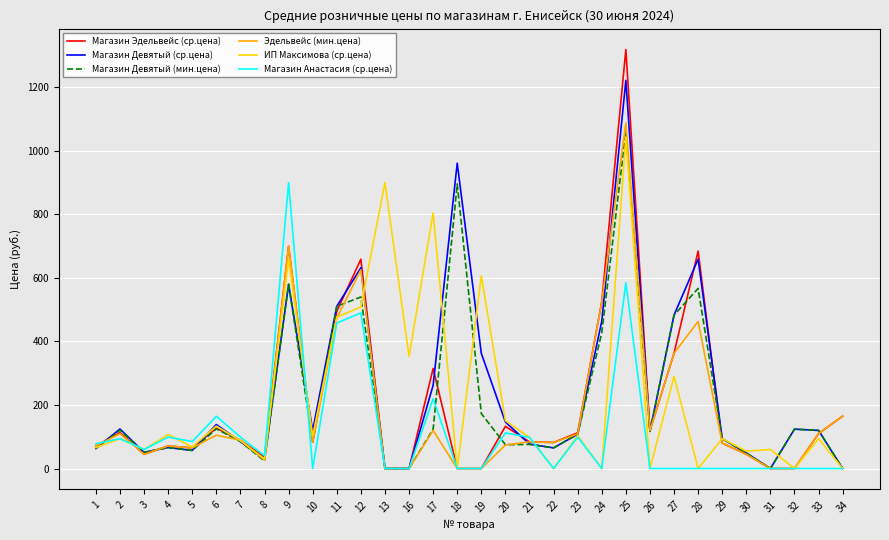

What are all the series names shown in the legend?

Магазин Эдельвейс (ср.цена), Магазин Девятый (ср.цена), Магазин Девятый (мин.цена), Эдельвейс (мин.цена), ИП Максимова (ср.цена), Магазин Анастасия (ср.цена)